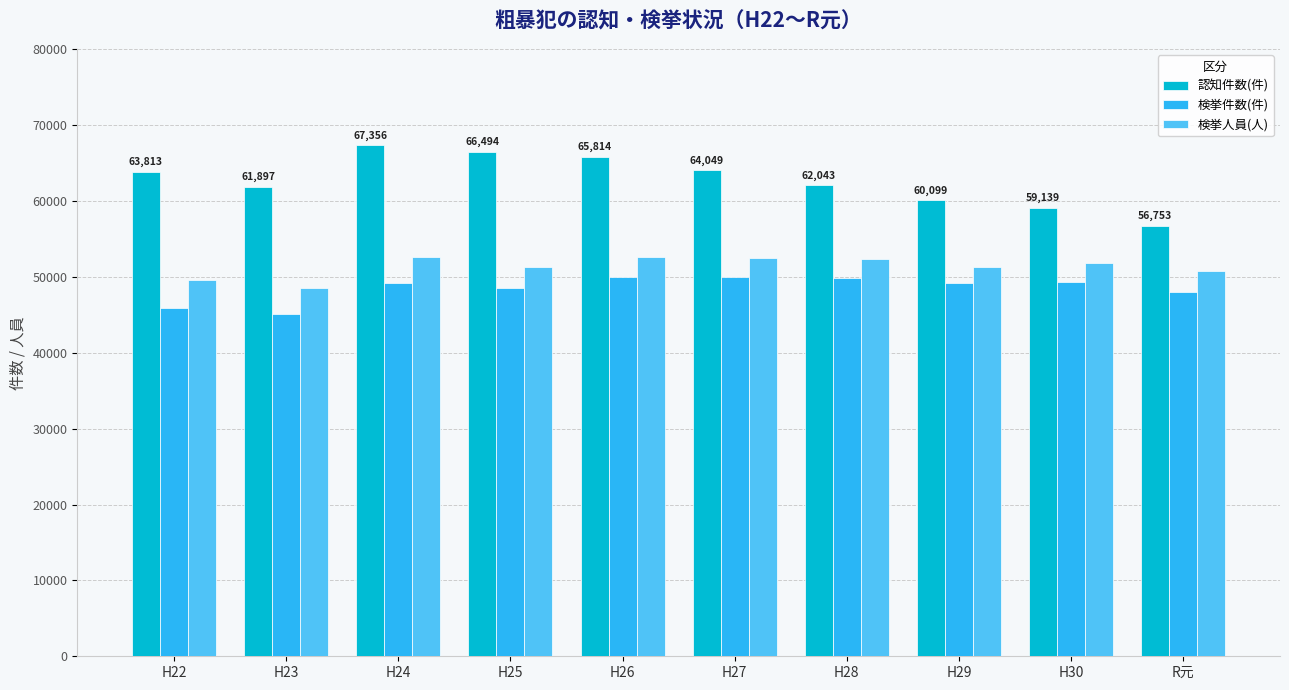

What is the difference between the maximum and minimum values in the 検挙人員(人) series?

4036